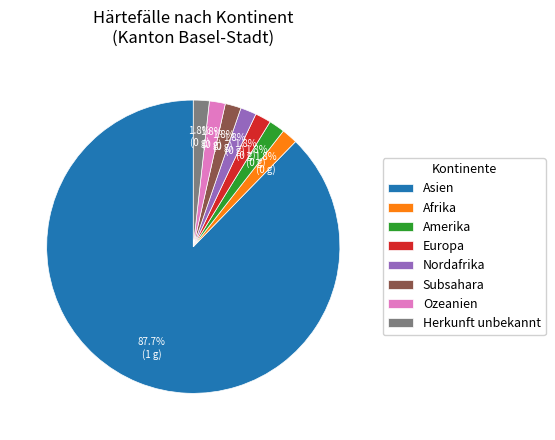

What portion of the pie excludes Ozeanien?

98.2%